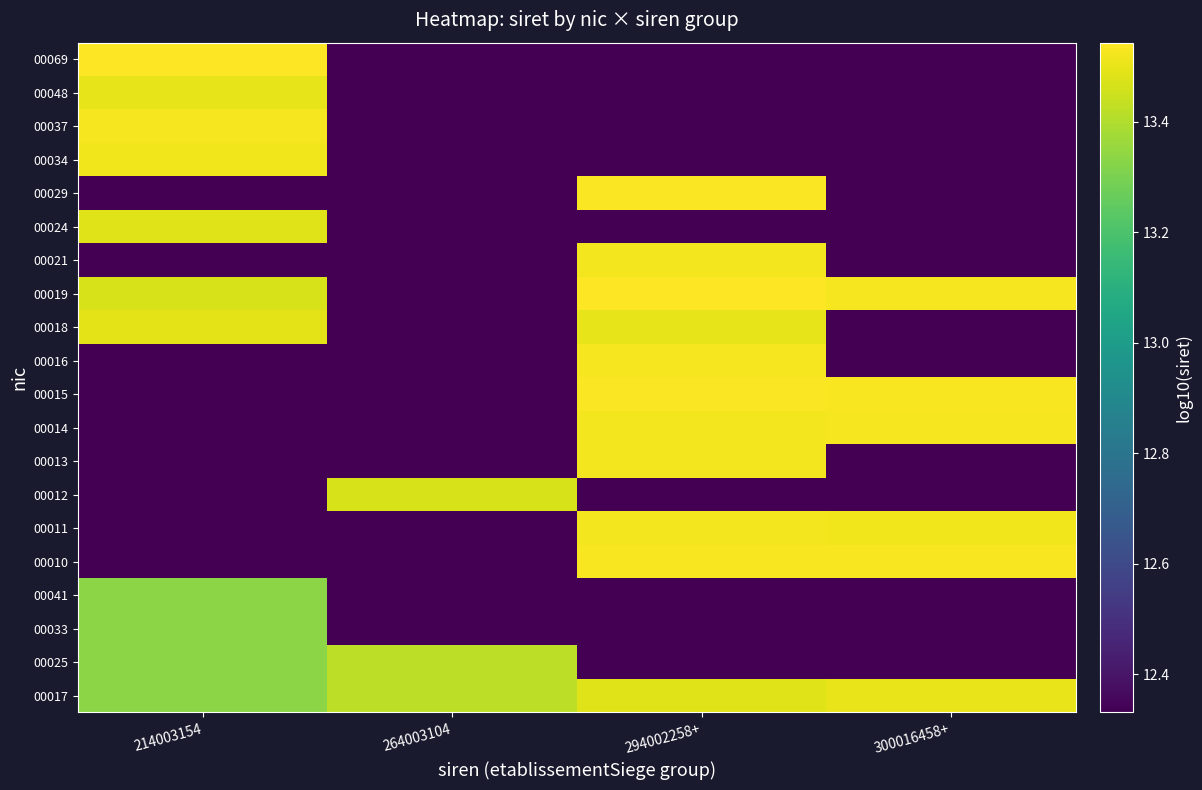

What is the minimum value shown in the chart?

12.3